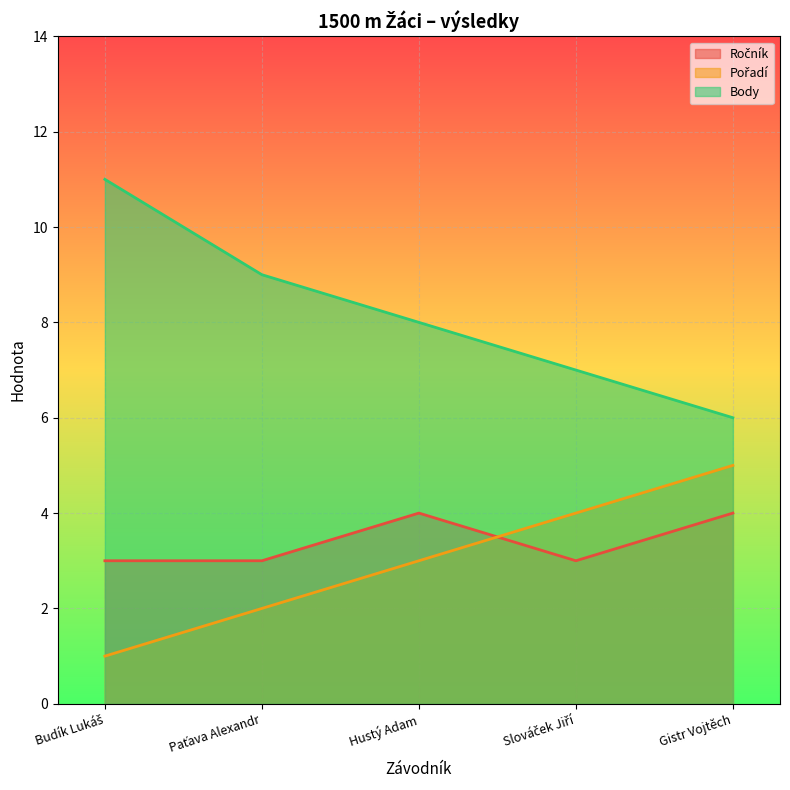

What is the value of the Pořadí point at the 3rd from the left?

3